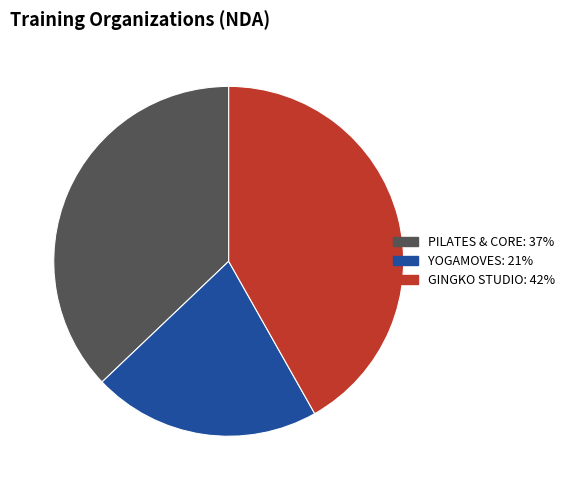

The PILATES & CORE slice represents 24% of the pie. True or false?

False